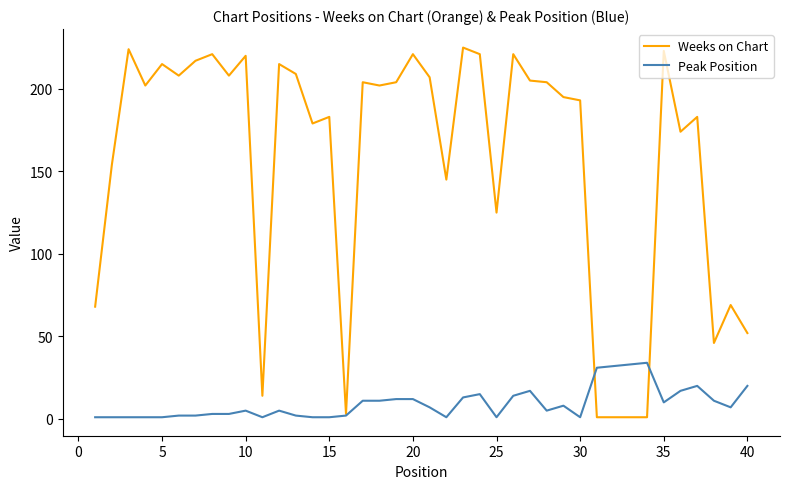

Which series has the largest total across all categories?

Weeks on Chart